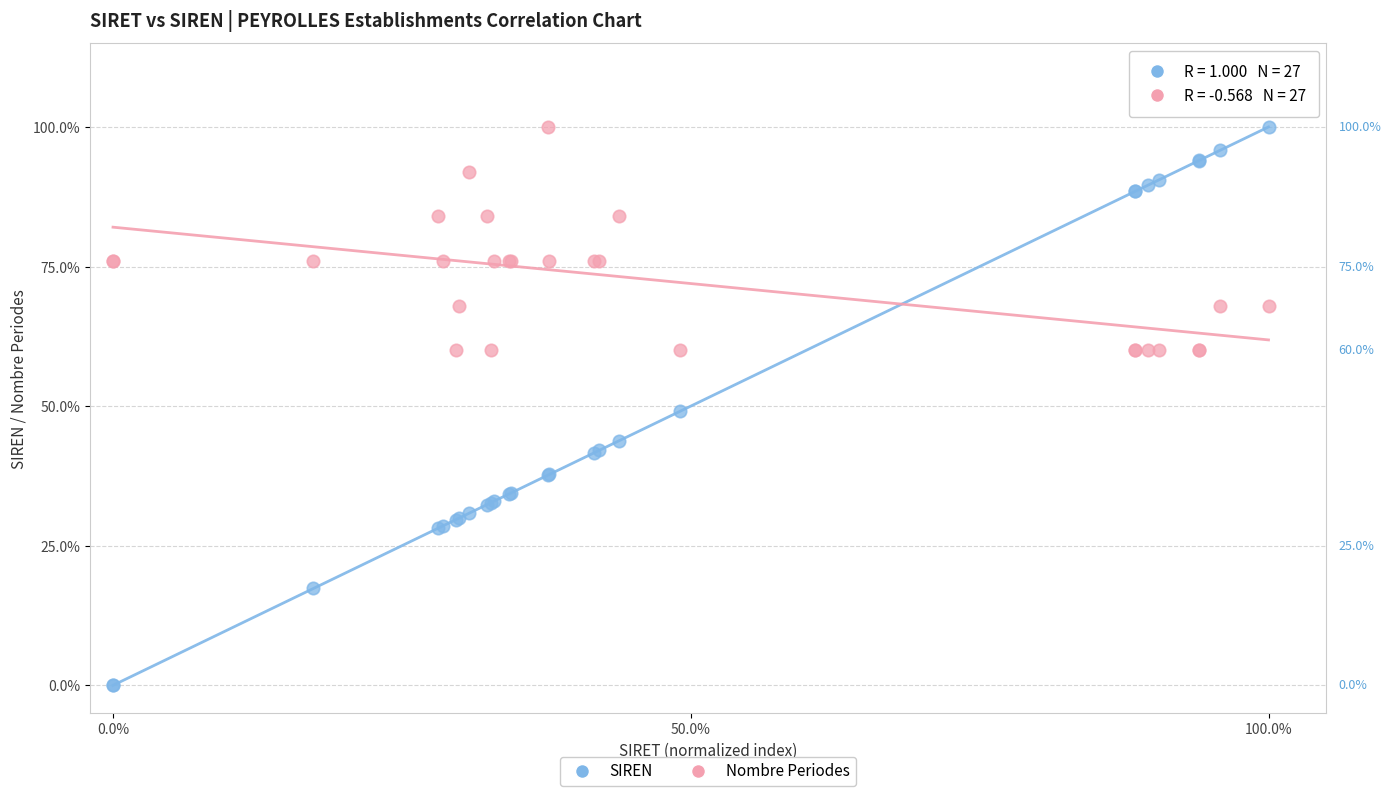

Which series has the largest Y range (max minus min)?

SIREN